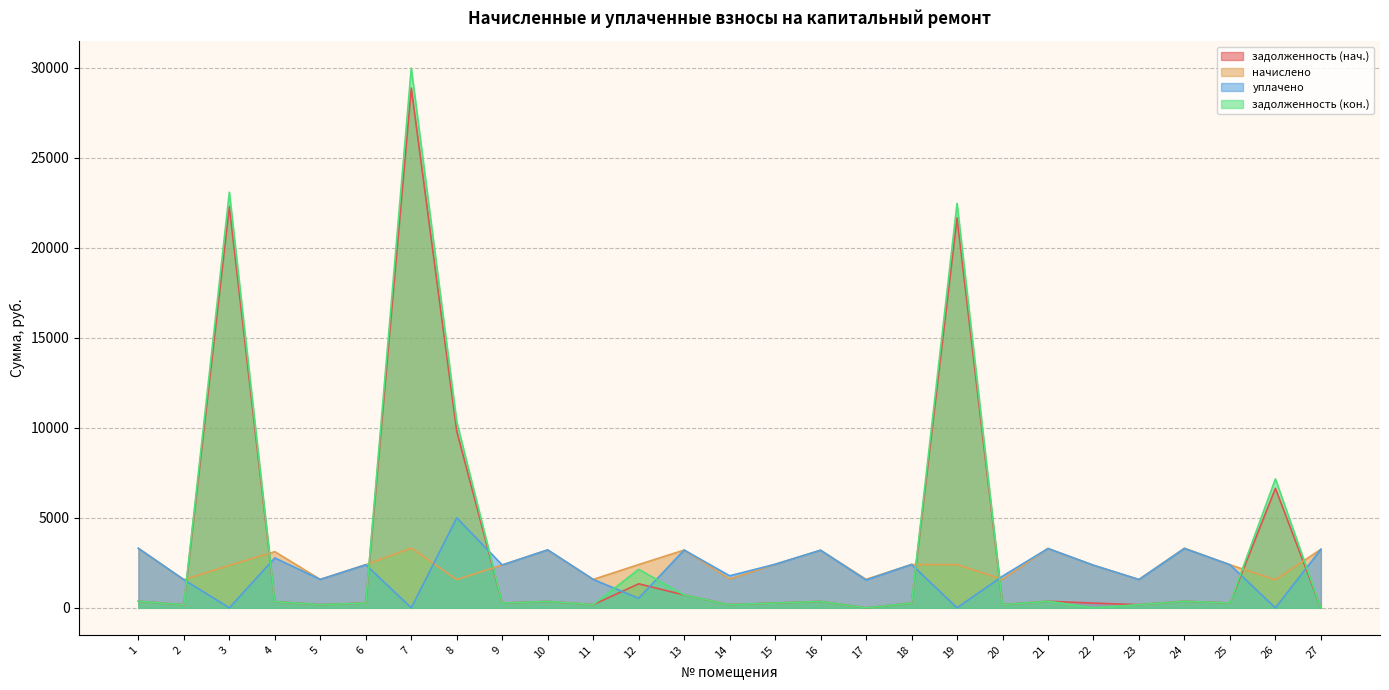

Reading right to left, list all the values displayed in this chart.

задолженность (нач.): 0.0	6643.1	266.1	368.4	174.9	262.9	366.2	176.0	21675.0	267.3	0.0	355.6	268.7	178.1	713.0	1335.8	175.4	357.8	264.5	9814.0	28880.4	266.1	175.4	346.6	22306.7	173.8	367.3
начислено: 3253.1	1555.0	2394.5	3315.2	1574.1	2365.9	3296.1	1583.6	2399.3	2408.8	1583.6	3200.7	2418.4	1602.7	3210.2	2404.1	1578.9	3219.8	2380.2	1569.3	3319.9	2394.5	1578.9	3119.6	2356.4	1564.6	3305.6
уплачено: 3253.1	0.0	2394.5	3296.3	1574.1	2365.9	3296.1	1759.5	0.0	2408.1	1545.6	3200.7	2418.8	1781.0	3211.6	532.0	1578.9	3219.8	2380.2	5000.0	0.0	2394.5	1578.9	2773.0	0.0	1564.6	3305.6
задолженность (кон.): 0.0	7161.4	266.1	368.1	174.9	0.0	366.2	176.0	22474.8	267.6	0.0	355.6	268.2	177.8	713.4	2137.2	175.4	357.8	264.5	10337.2	29987.0	266.1	175.4	346.6	23092.2	173.8	367.3